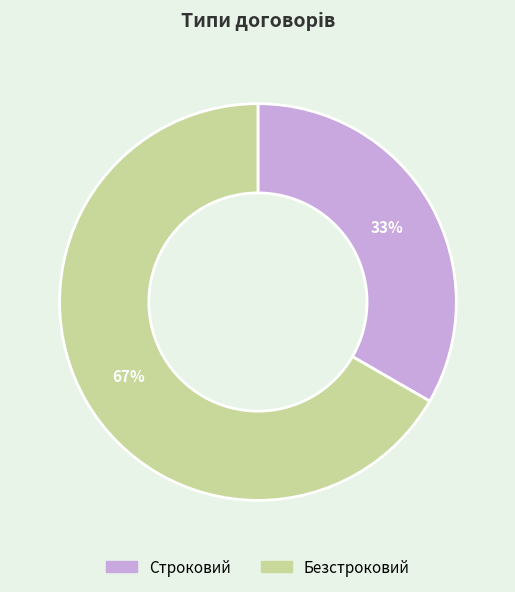

To the nearest percent, what is the combined percentage of Безстроковий and Строковий?

100%